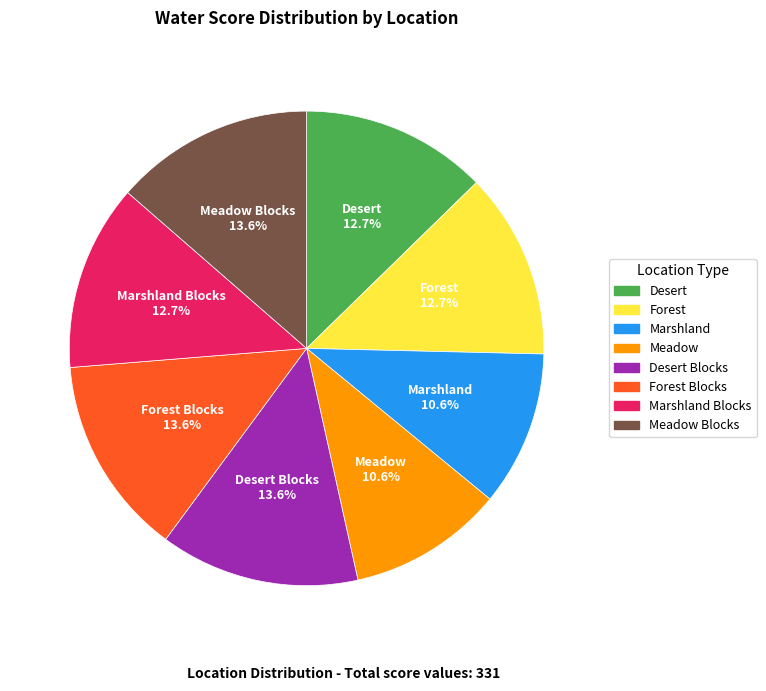

To the nearest percent, what is the difference between the largest and smallest slice percentages?

3%